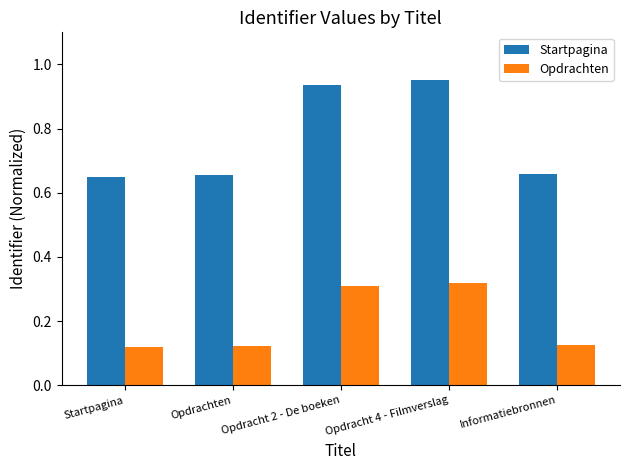

Which series has the largest total across all categories?

Startpagina